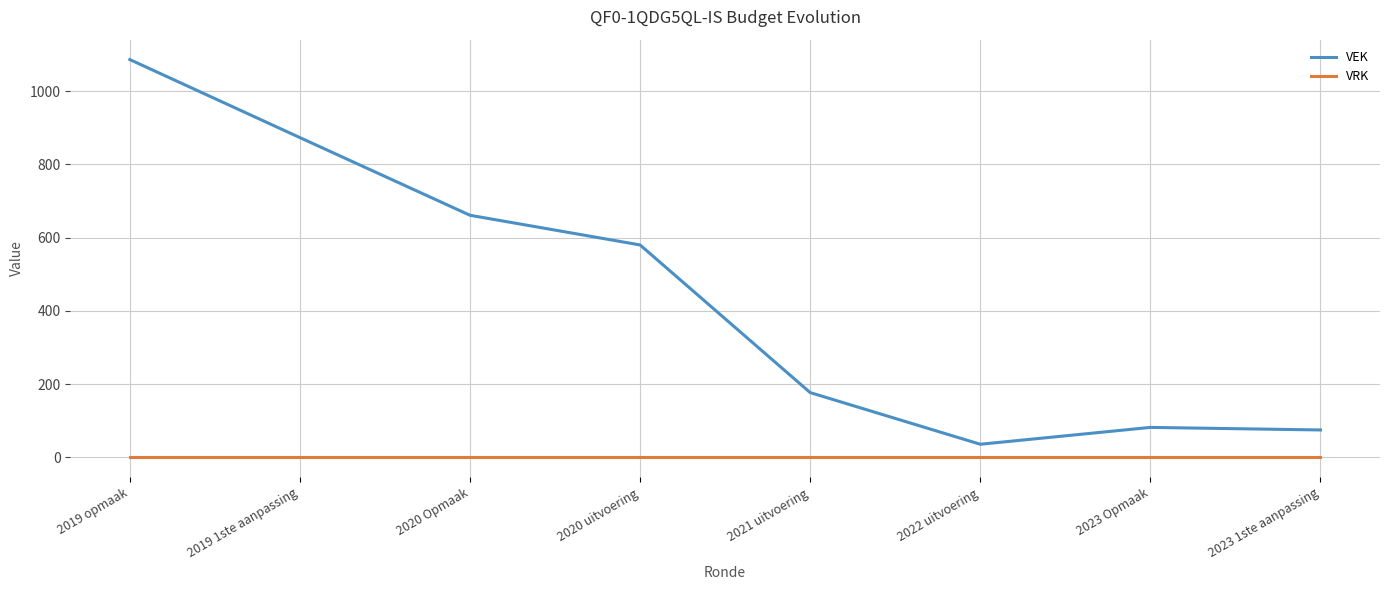

How many categories are shown in the chart?

8